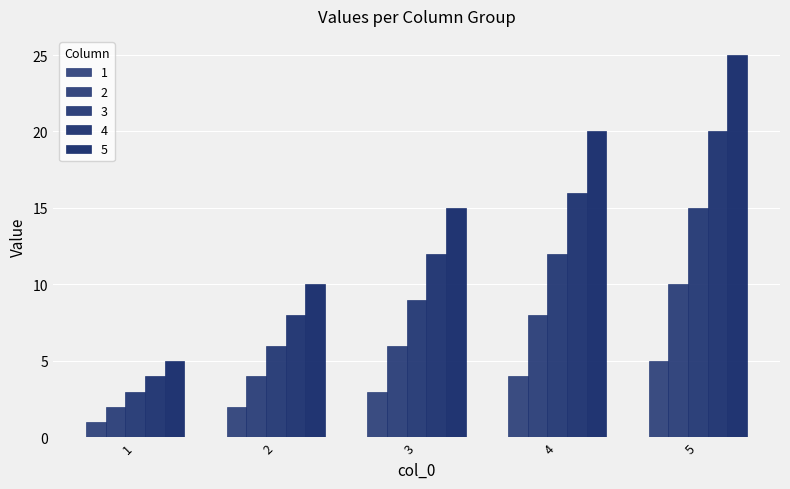

Are the bars horizontal?

No